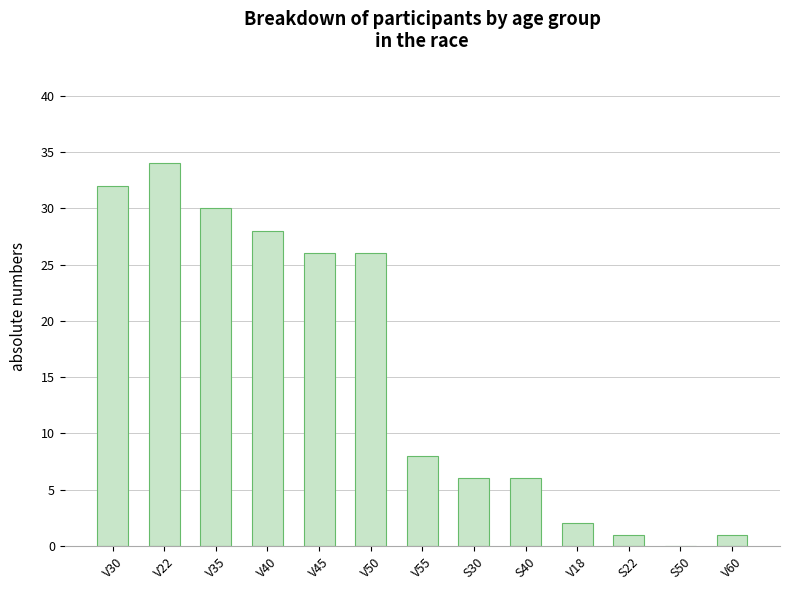

What is the sum of the values at V60 and V50?

27